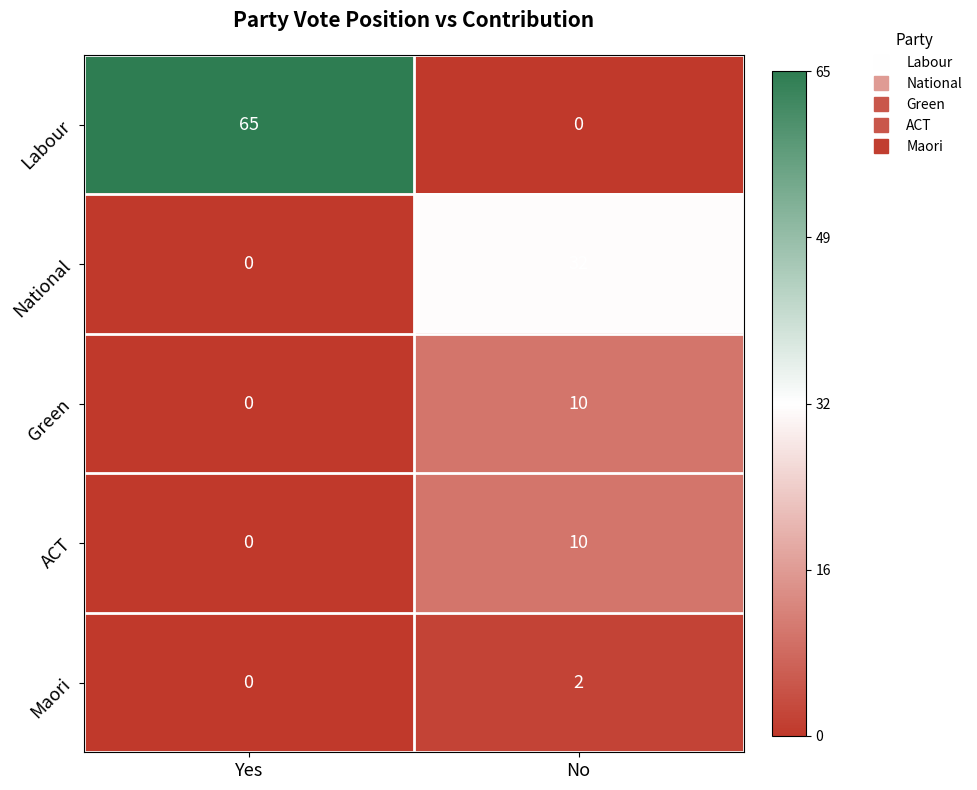

How many series are shown in this chart?

5